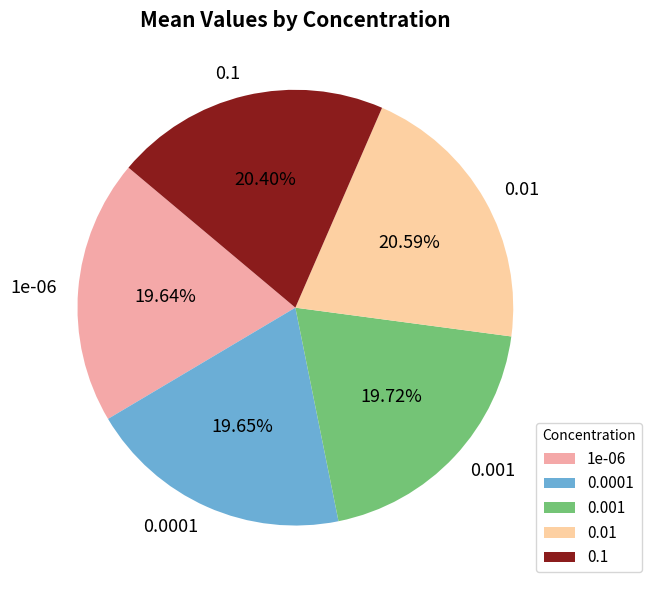

Is there any slice that represents more than half of the pie?

No